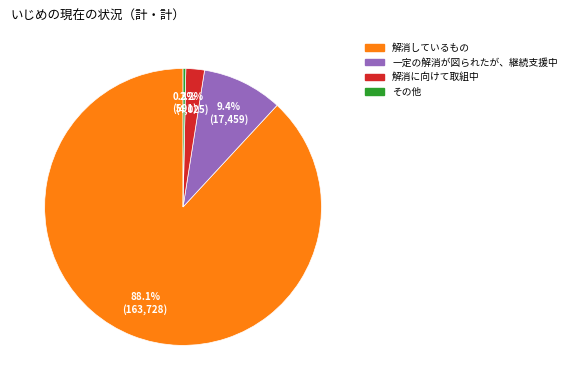

Count the number of slices in the pie.

4